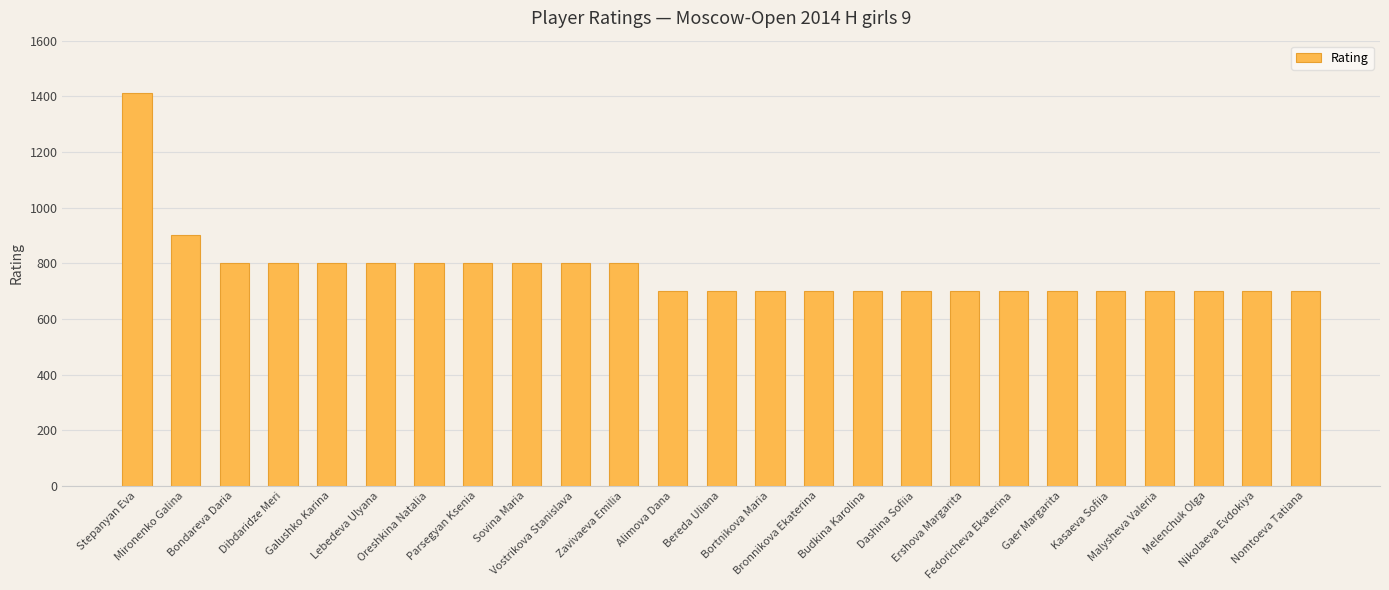

Where is the data nearest to the value 1056?

Mironenko Galina